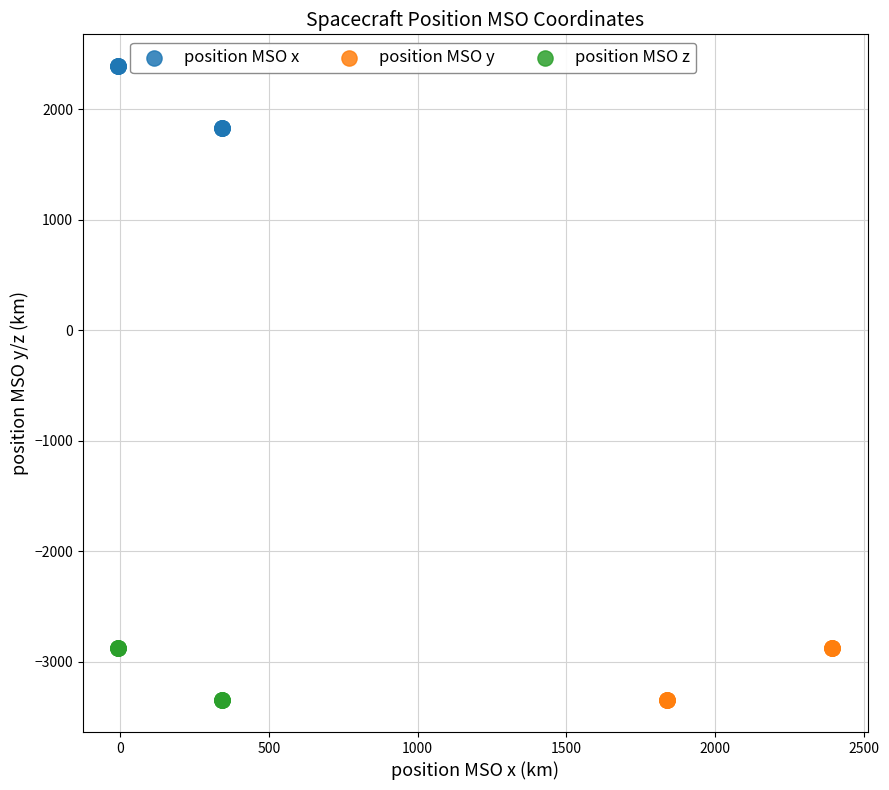

Which series contains the highest Y value?

position MSO x